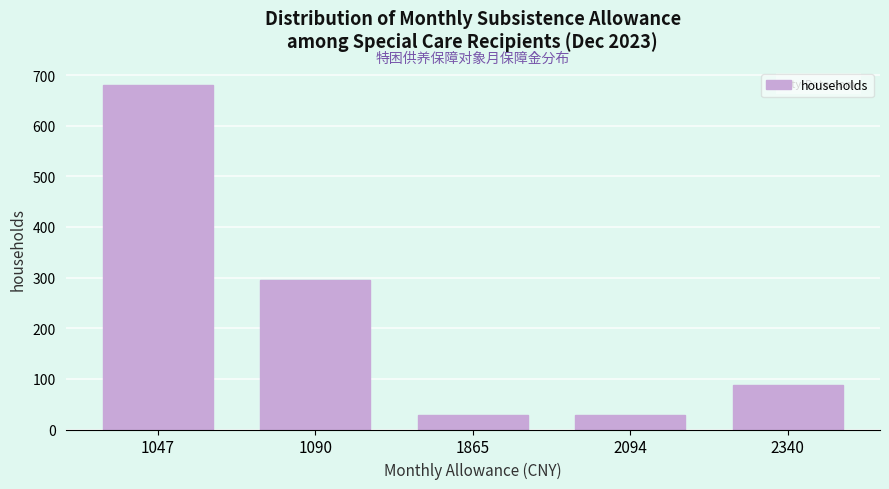

Reading right to left, what are all the values shown in this chart?

88	29	29	295	680